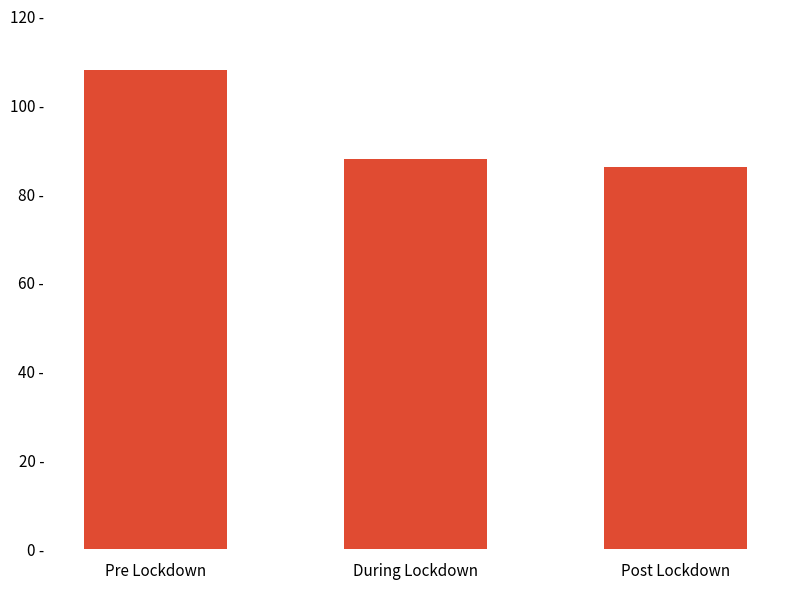

Rank the categories by value from highest to lowest.

Pre Lockdown, During Lockdown, Post Lockdown